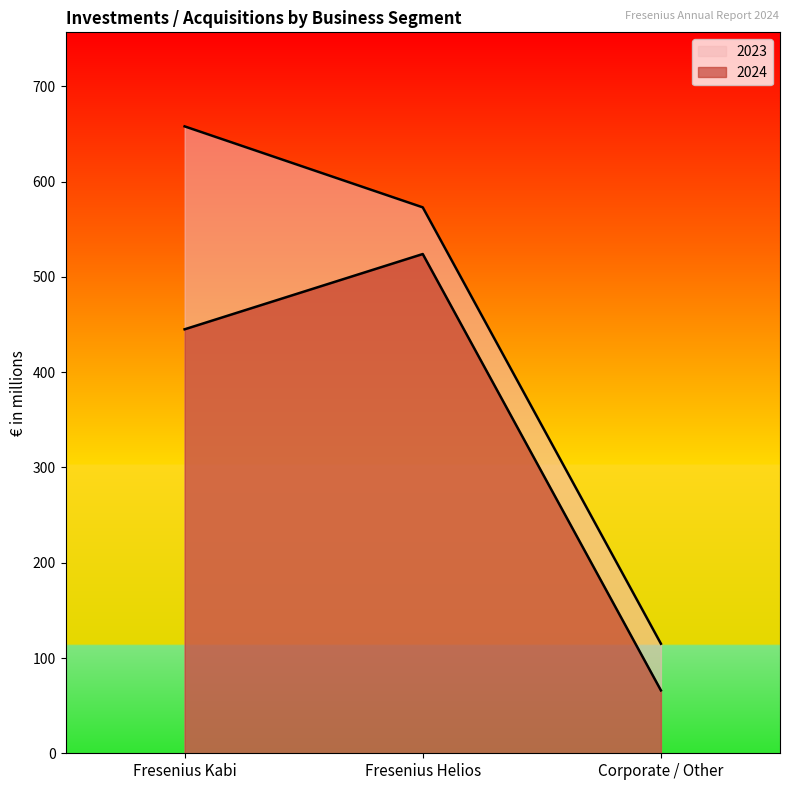

The value of 2023 at Fresenius Helios is 573. True or false?

True